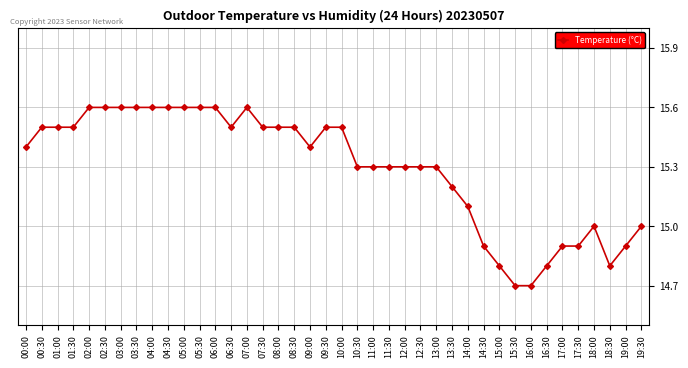

What is the sum of all values?

611.8